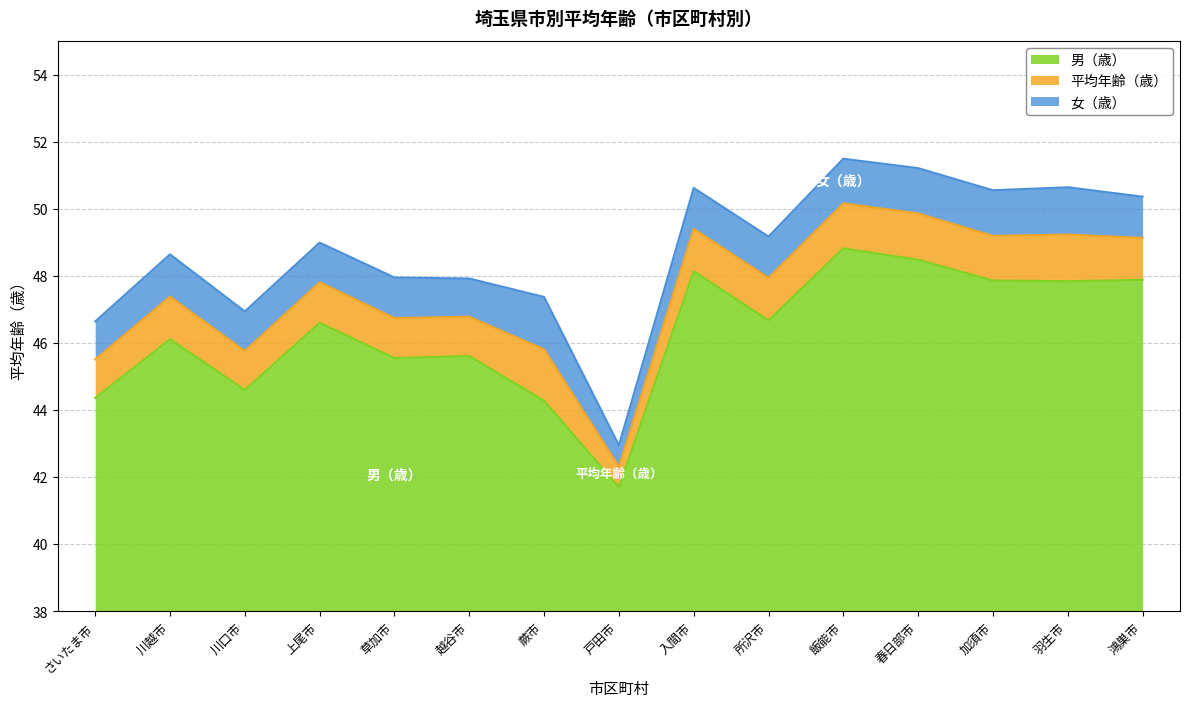

How many lines are shown in the chart?

3